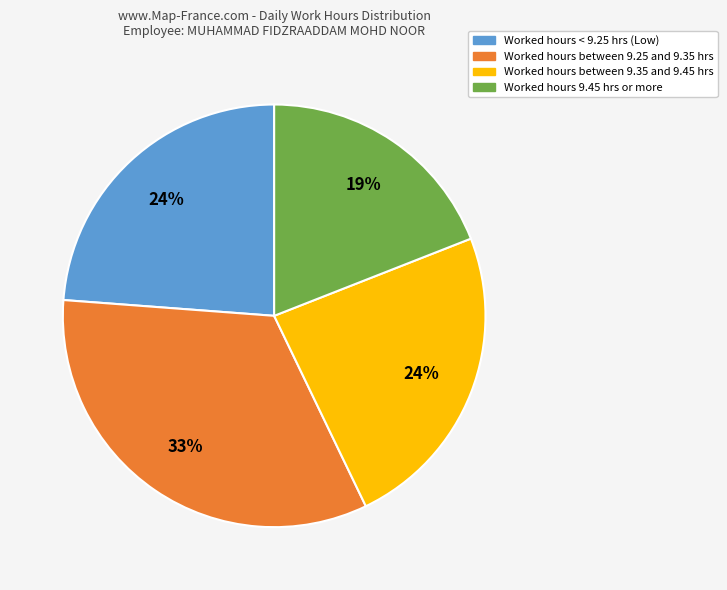

To the nearest percent, what is the difference between the largest and smallest slice percentages?

14%